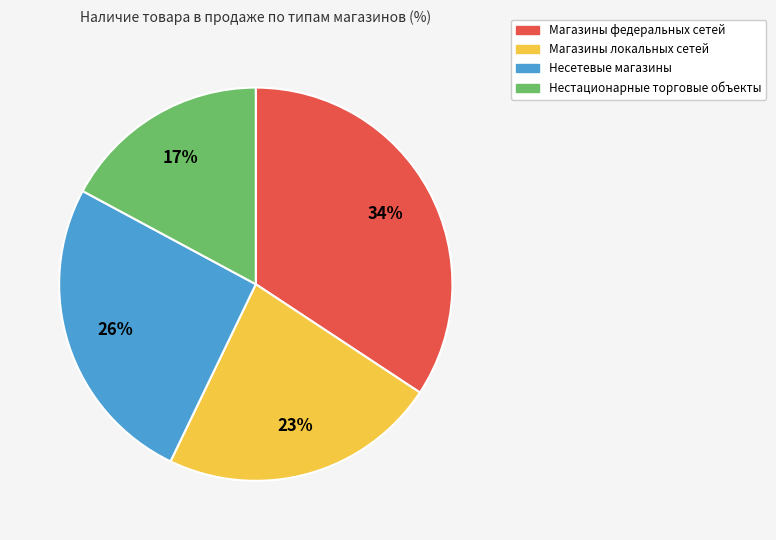

Is the sum of Магазины локальных сетей and Магазины федеральных сетей greater than half?

Yes